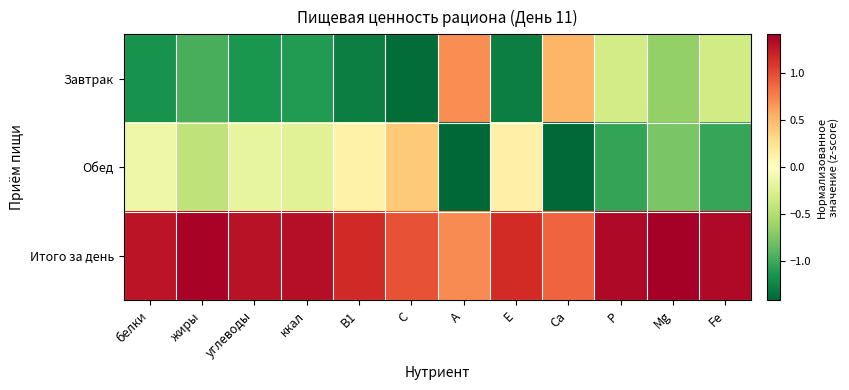

Reading right to left, extract all data points from this chart.

Завтрак: Fe=-0.3	Mg=-0.7	Р=-0.3	Са=0.5	Е=-1.3	А=0.7	С=-1.4	В1=-1.3	ккал=-1.1	углеводы=-1.1	жиры=-1.0	белки=-1.2
Обед: Fe=-1.0	Mg=-0.8	Р=-1.0	Са=-1.4	Е=0.1	А=-1.4	С=0.4	В1=0.1	ккал=-0.2	углеводы=-0.2	жиры=-0.4	белки=-0.1
Итого за день: Fe=1.4	Mg=1.4	Р=1.4	Са=0.9	Е=1.2	А=0.7	С=1.0	В1=1.2	ккал=1.3	углеводы=1.3	жиры=1.4	белки=1.3